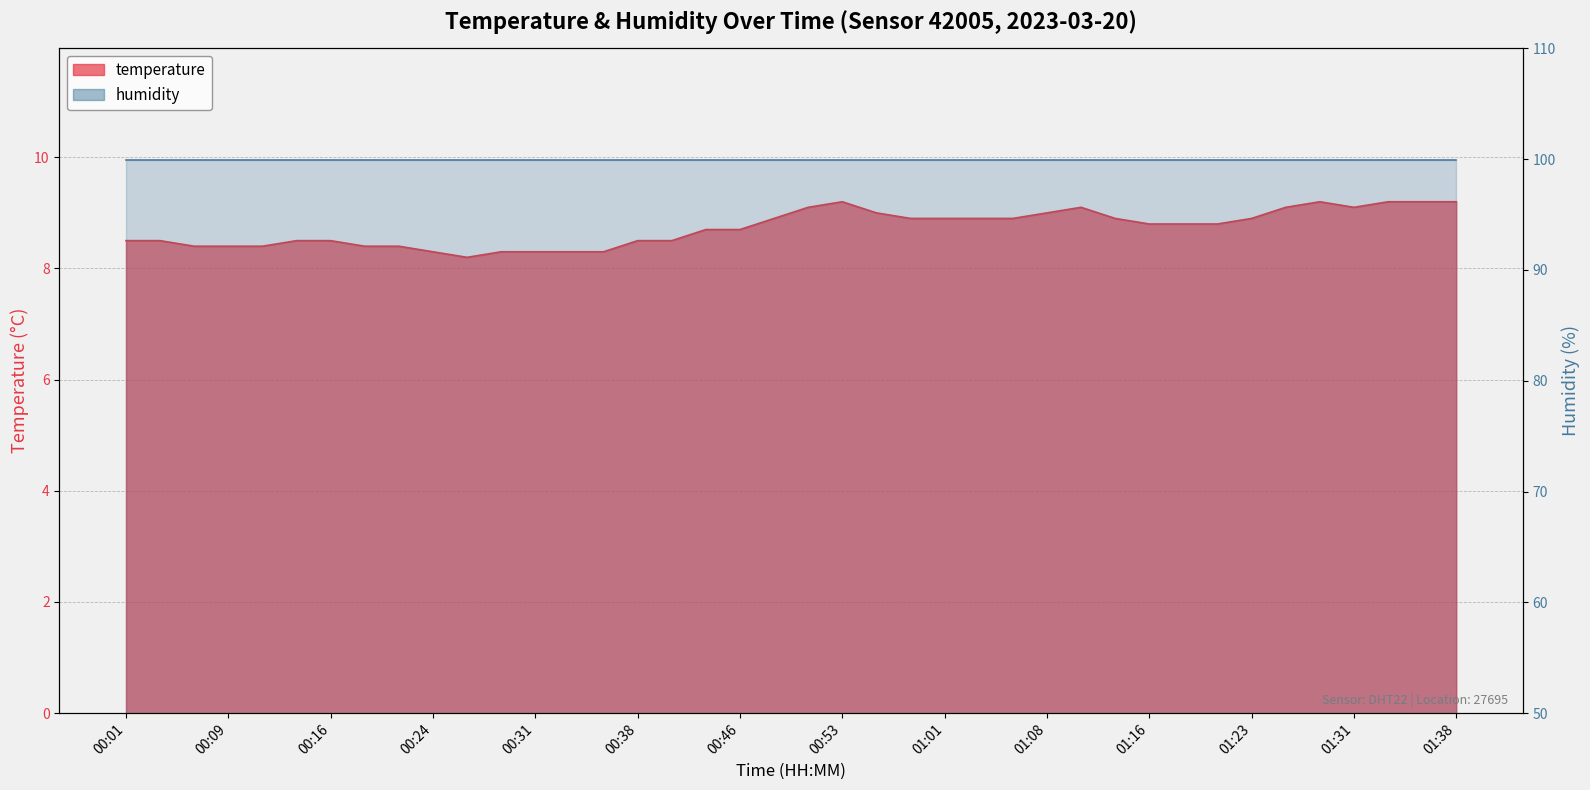

What is the difference between the values at 01:31 and 00:56?

0.1